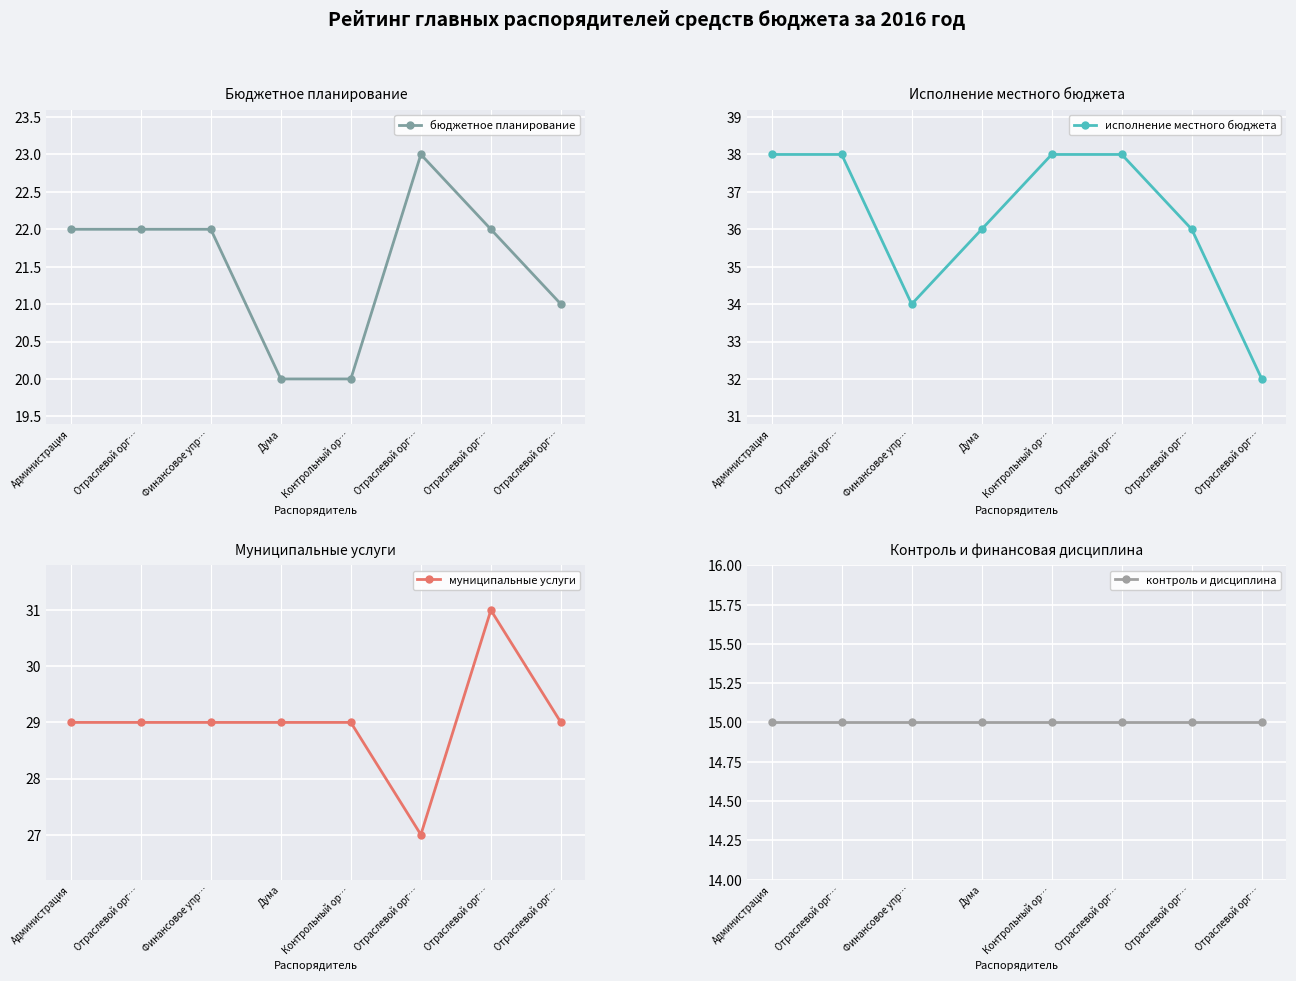

True or false: муниципальные услуги and бюджетное планирование intersect in this chart.

False